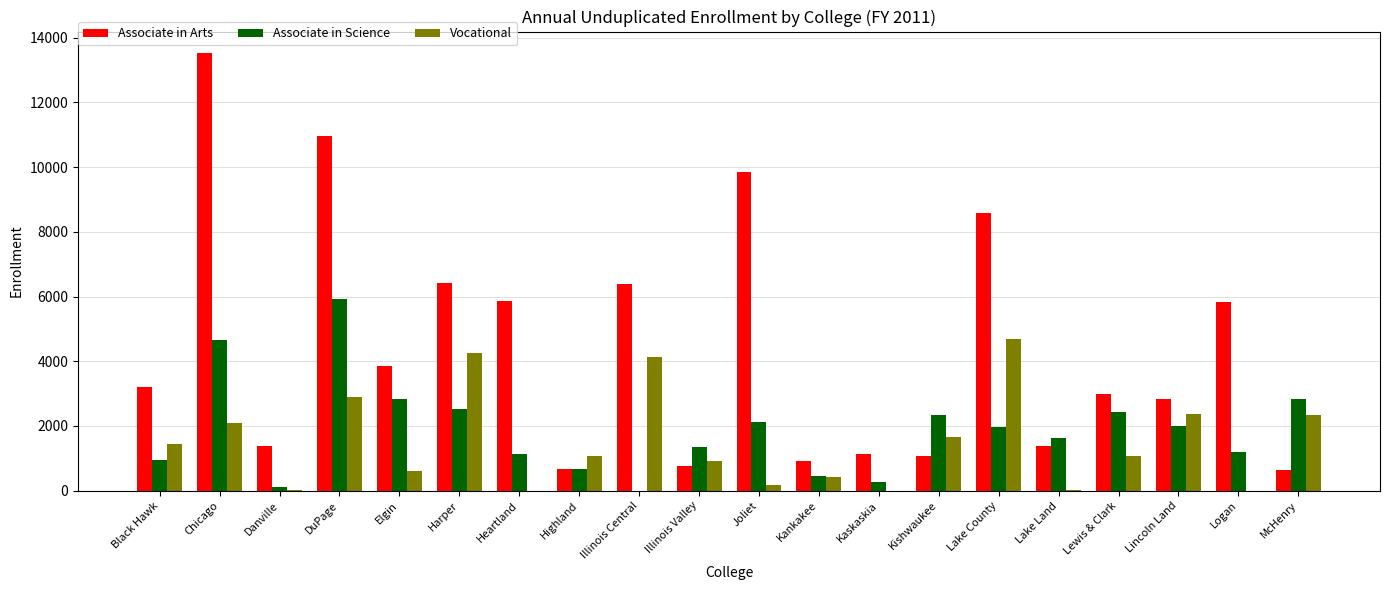

What is the difference between the Associate in Arts values at Chicago and Black Hawk?

10324